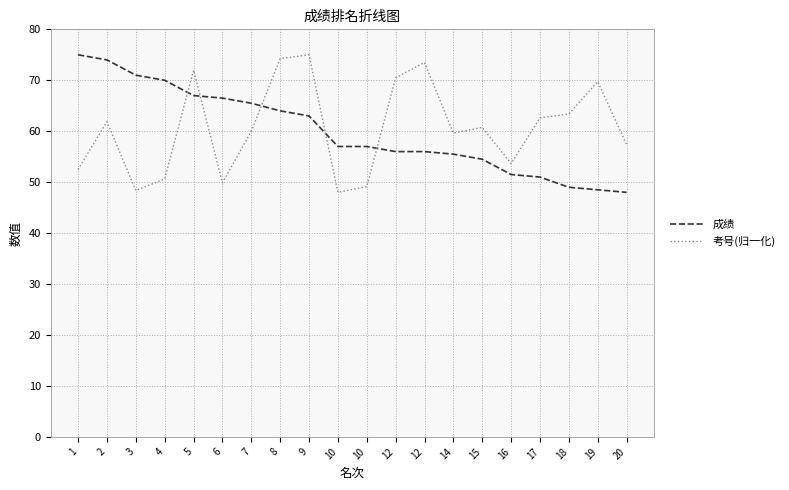

What is the maximum value shown in the chart?

75.0